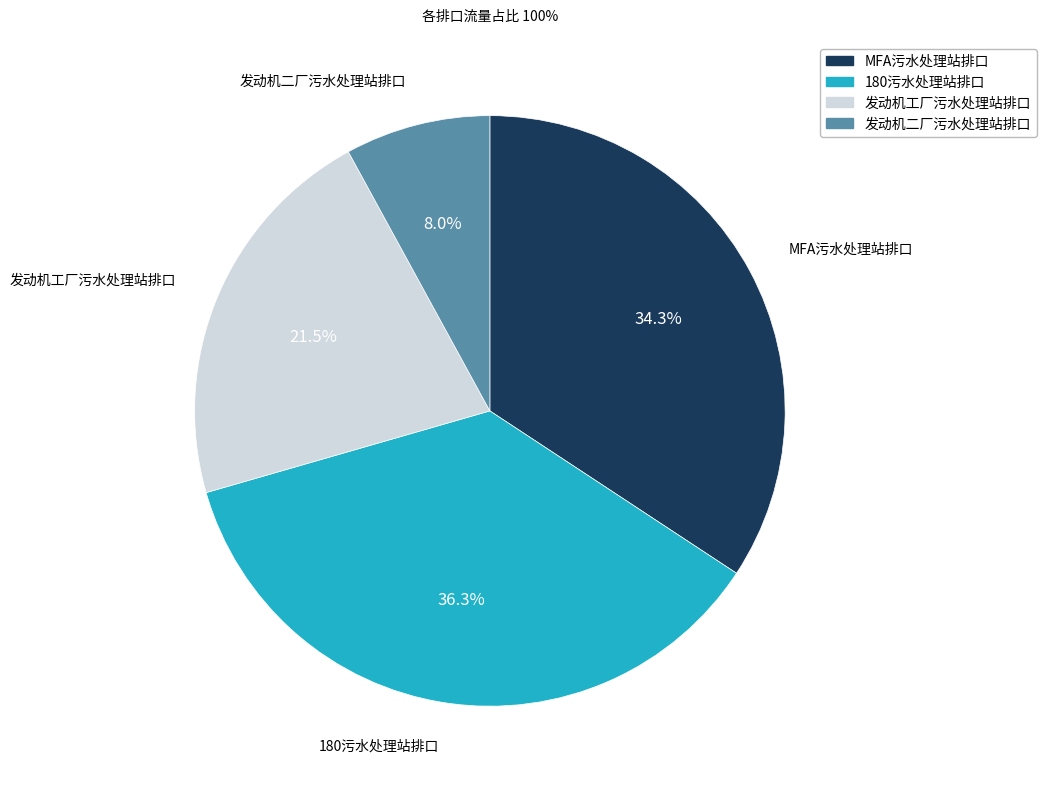

How many slices are in this pie chart?

4